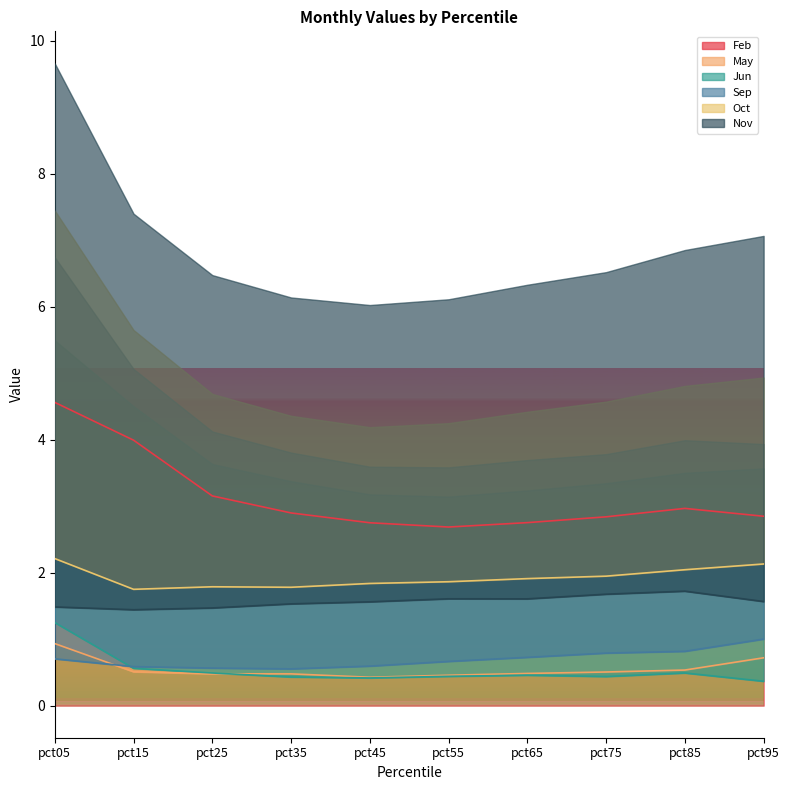

The Jun series shows 0.4 at pct35. True or false?

True